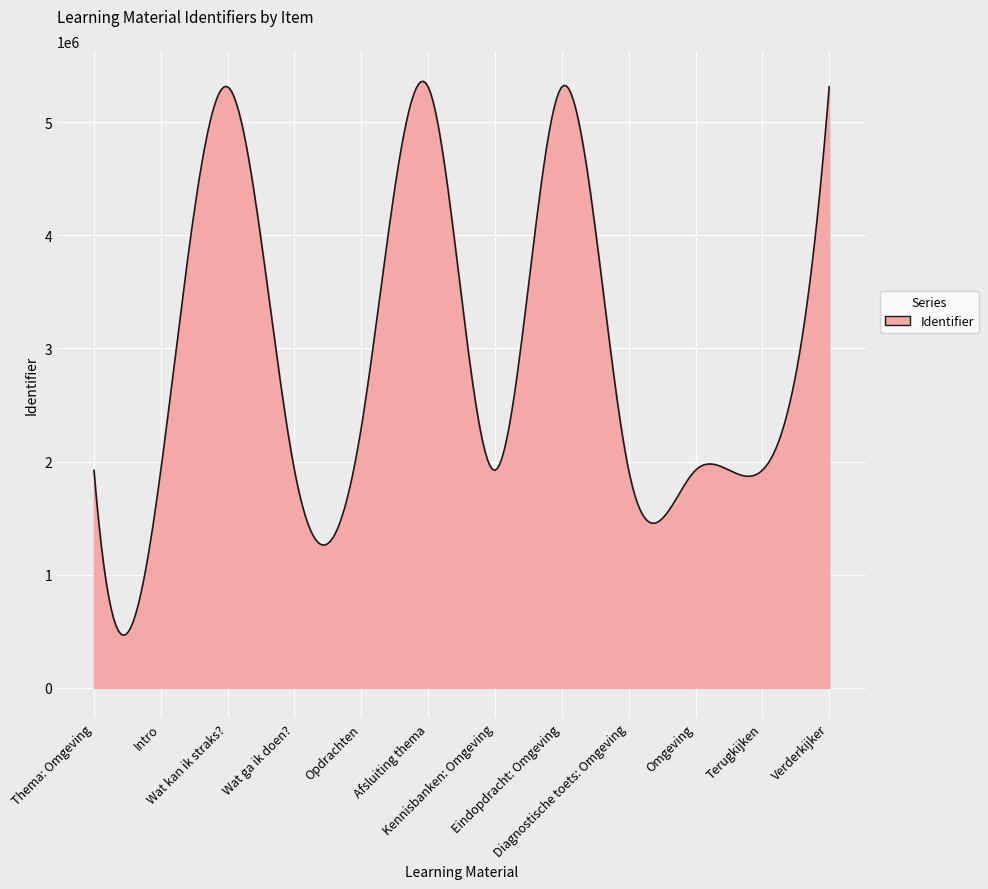

What is the difference between the maximum and minimum values?

4894642.7